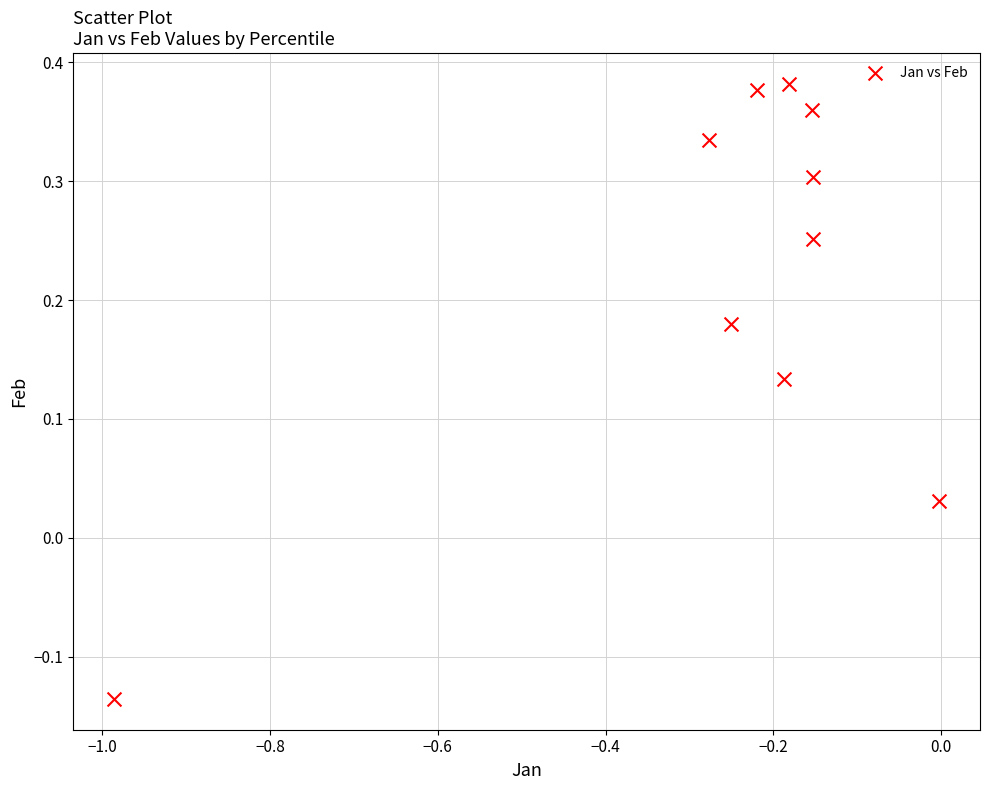

What is the range of Y values (max minus min)?

0.5